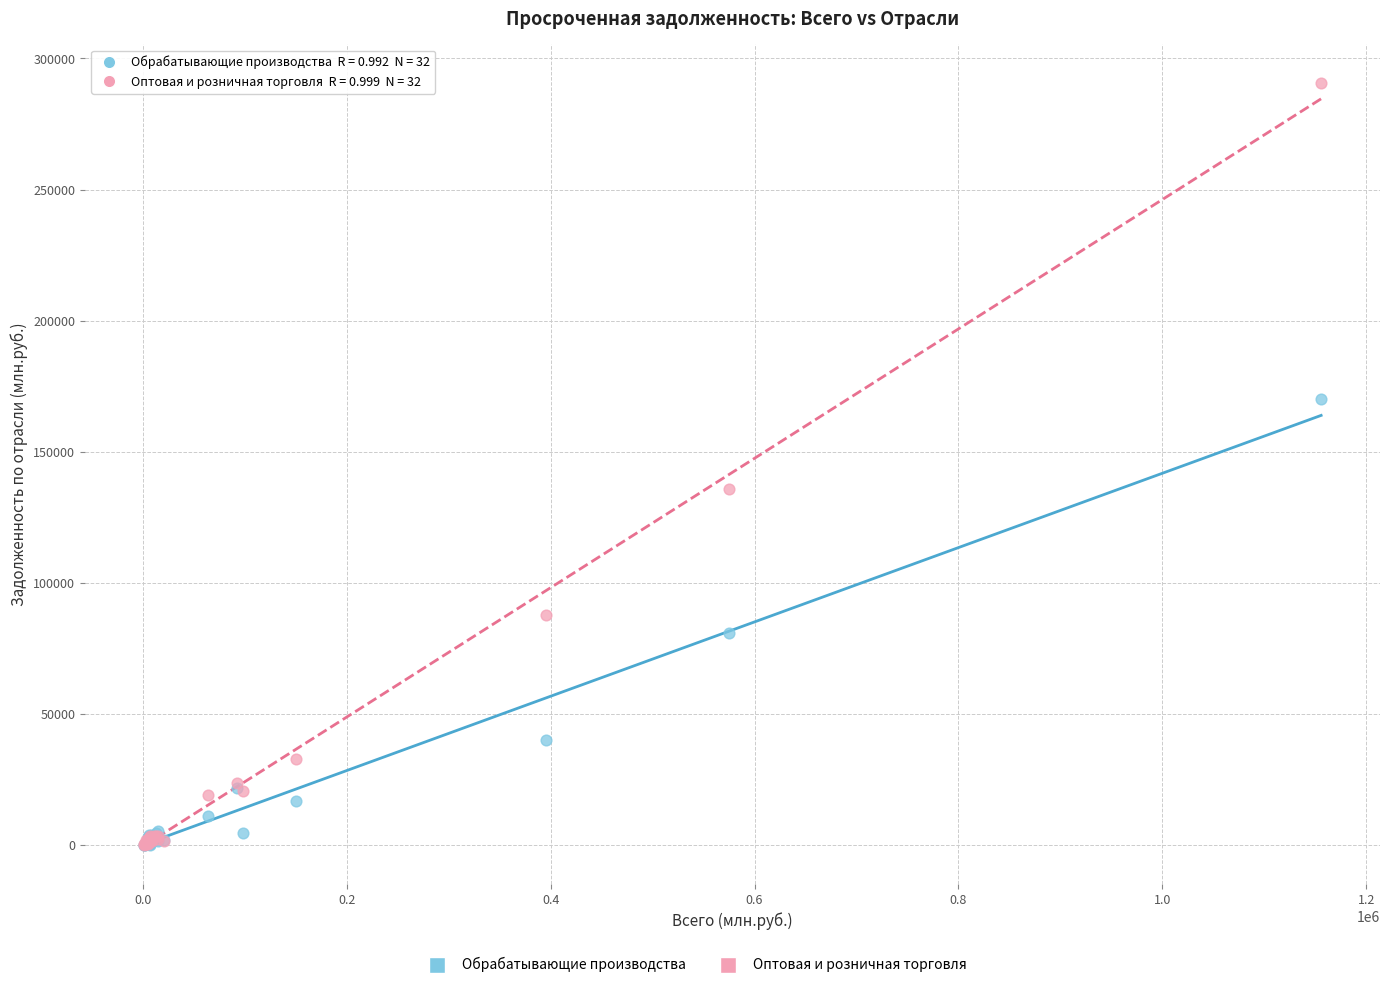

In the Оптовая и розничная торговля series, what Y value is closest to 145538?

135964